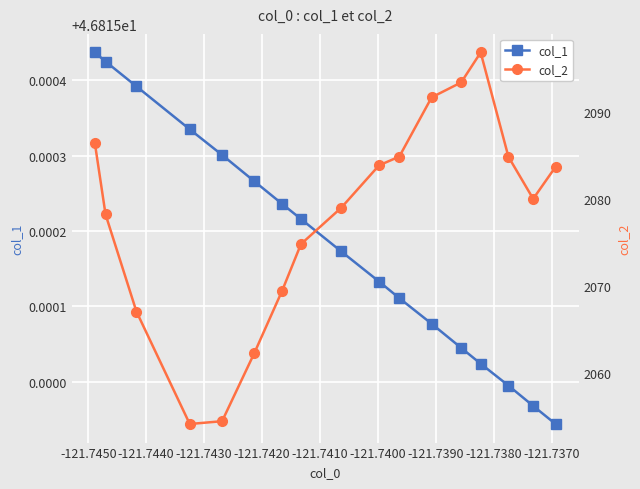

How many categories are shown in the chart?

17